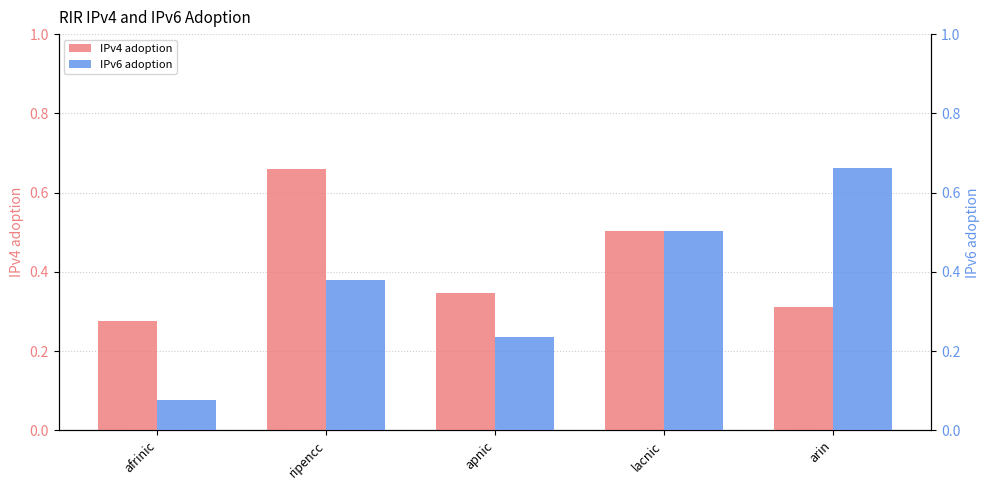

Between ripencc and lacnic, which series saw the biggest shift?

IPv4 adoption